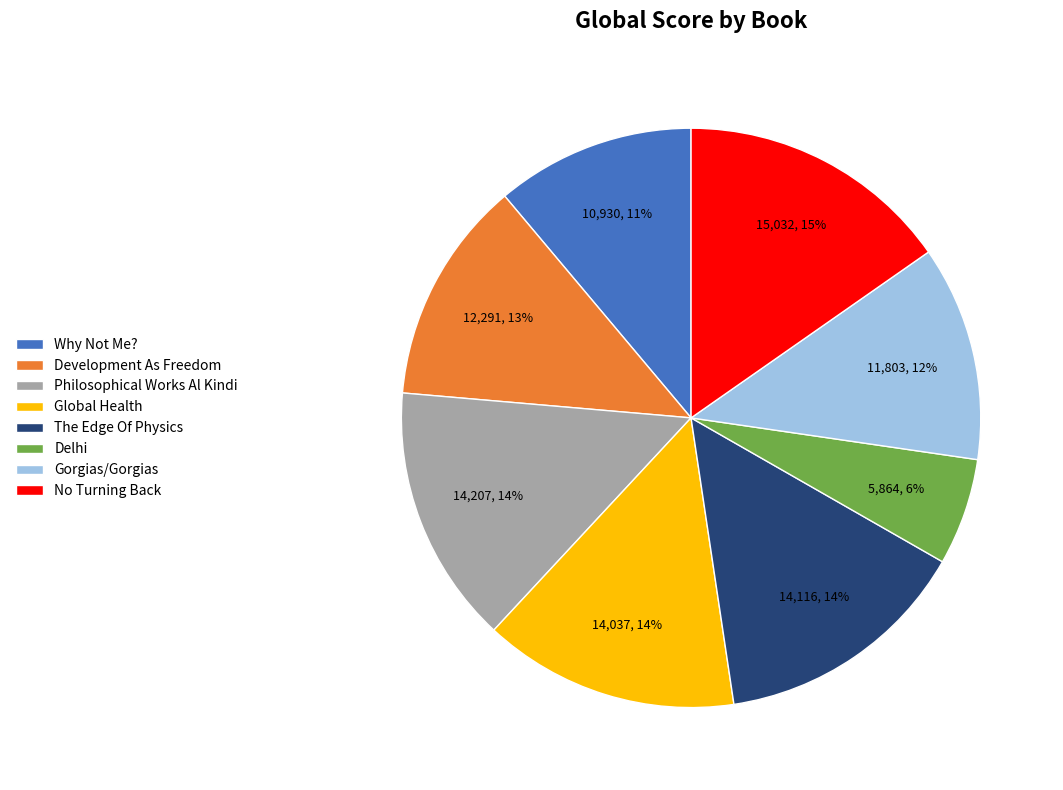

The The Edge Of Physics slice represents 14% of the pie. True or false?

True